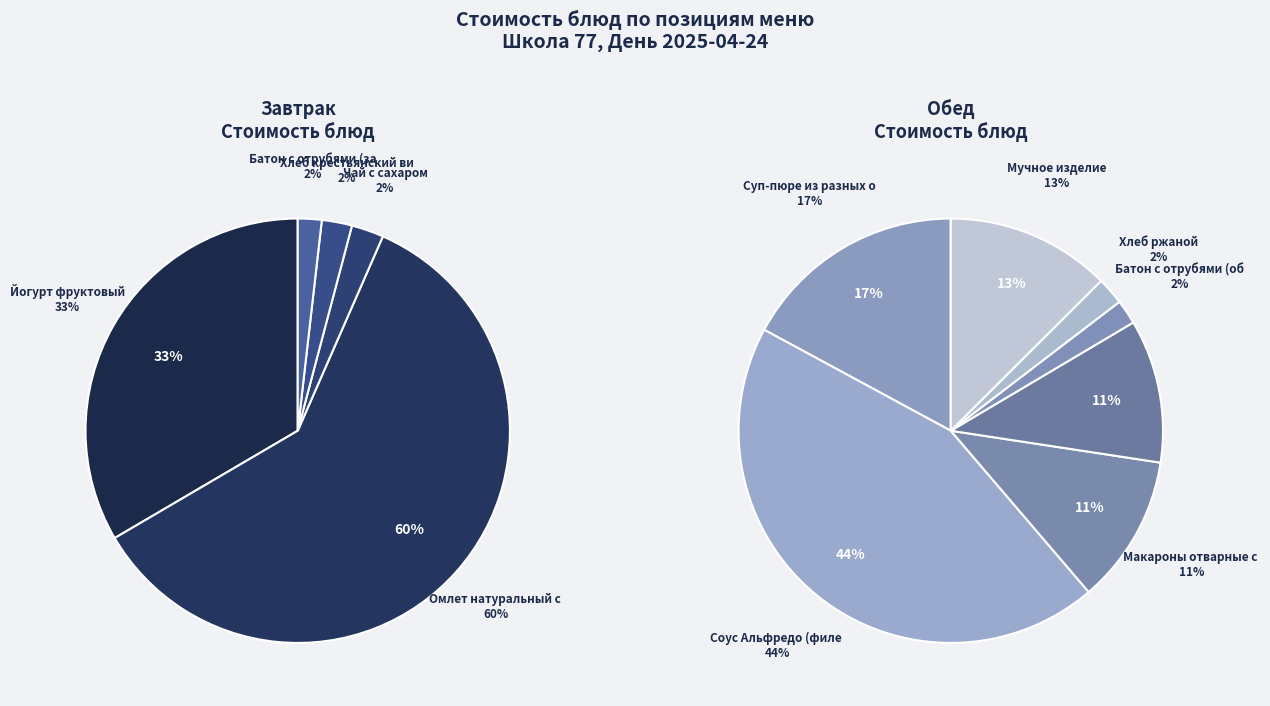

Approximately how many times larger is the value at Суп-пюре из разных овощей с гренками compared to Мучное изделие?

1.4